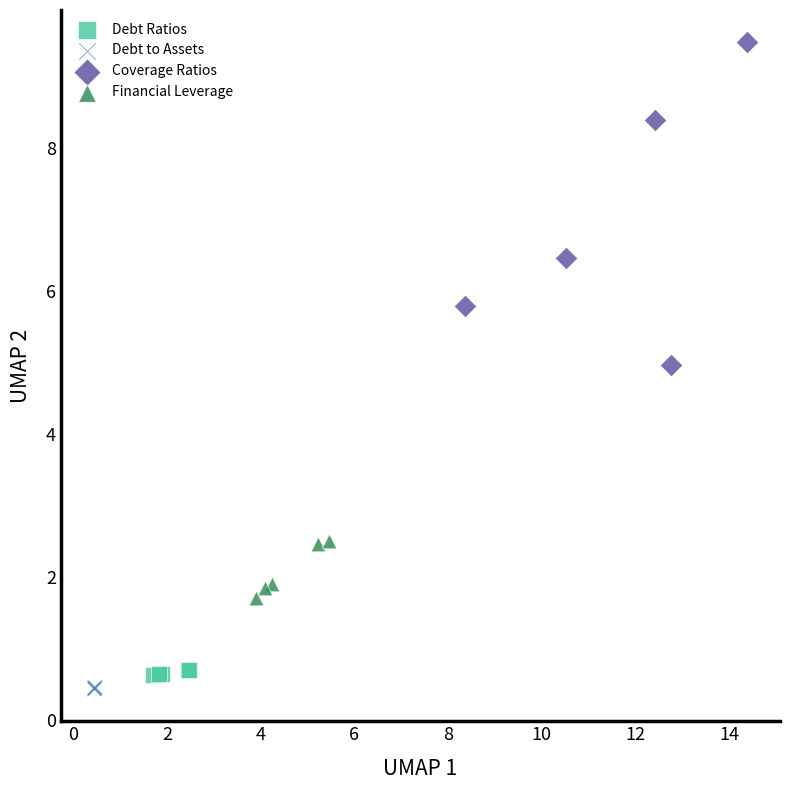

Which series contains the highest Y value?

Coverage Ratios